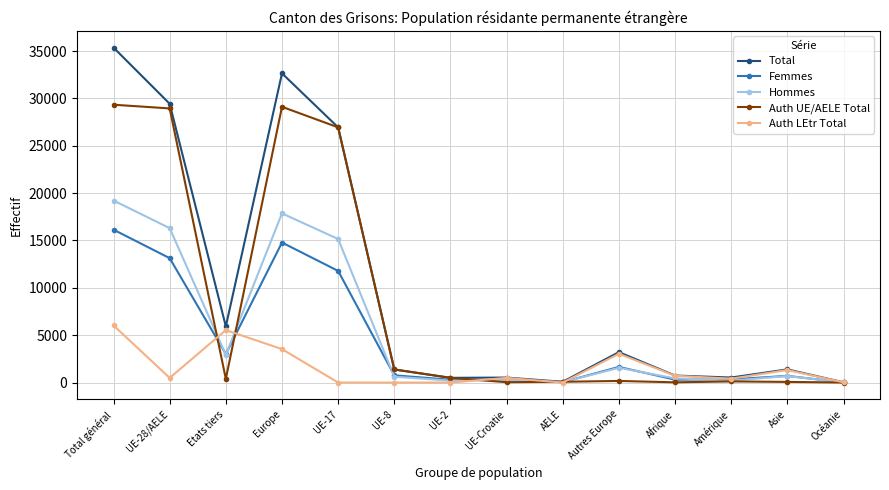

True or false: Auth LEtr Total has more than 1 interior local peaks.

True